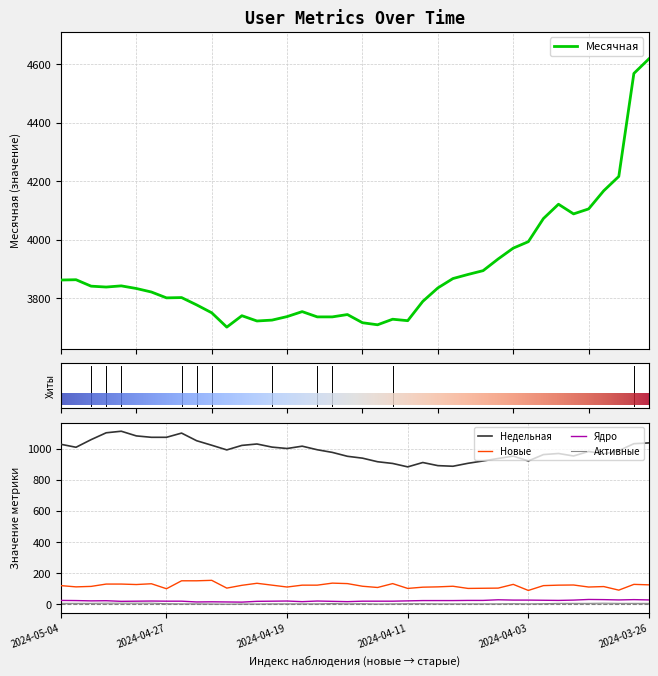

How many Активные values are between 3 and 6?

30